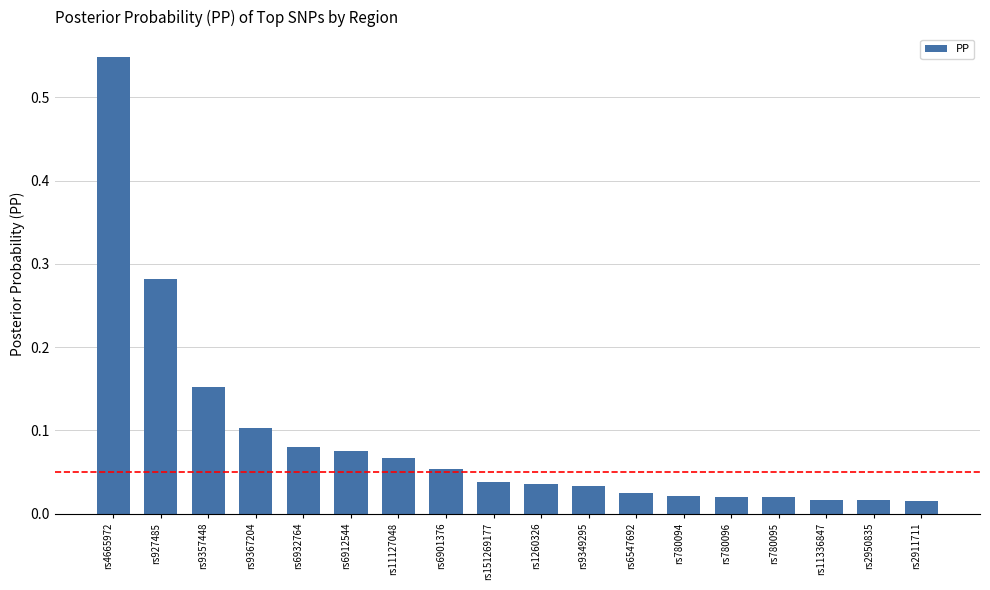

The chart shows a value of 0.1 at rs151269177. True or false?

False